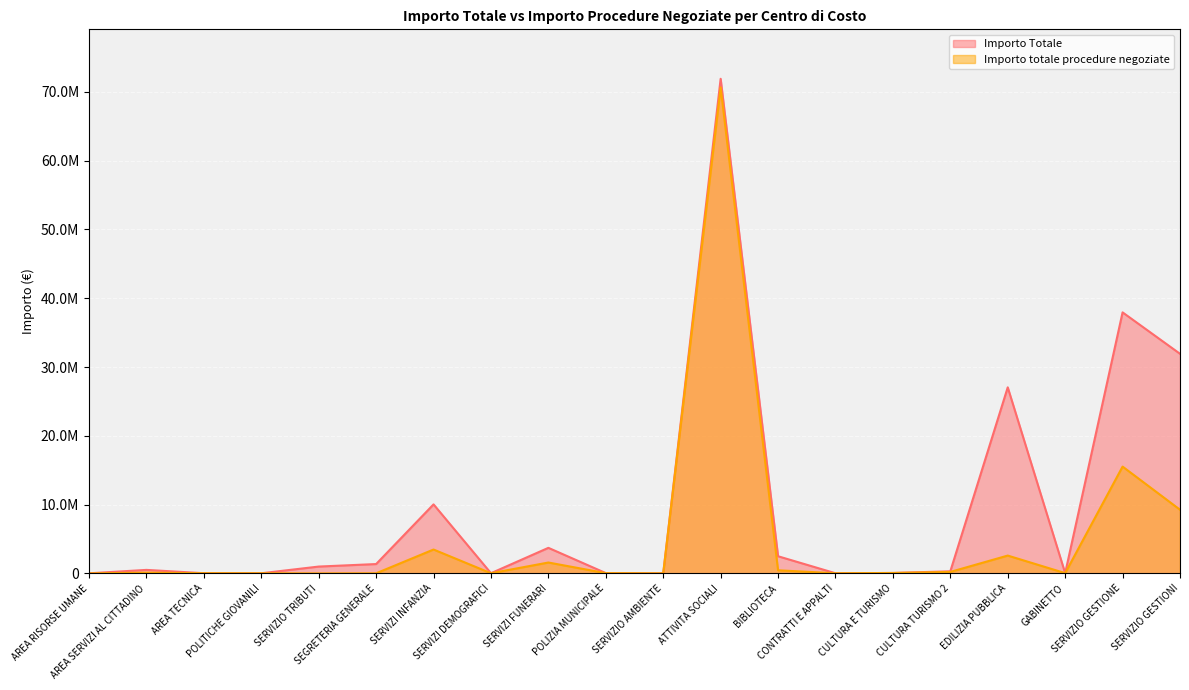

What is the value of the Importo Totale point at the 20th from the left?

31926383.6